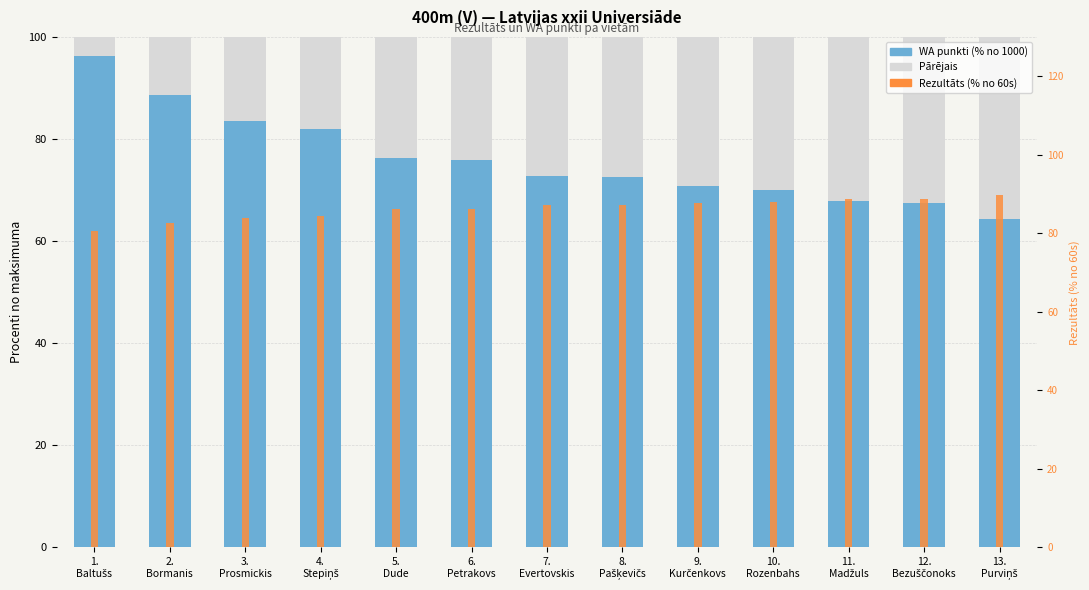

Between 11.
Madžuls and 13.
Purviņš, which series saw the biggest shift?

Pārējais